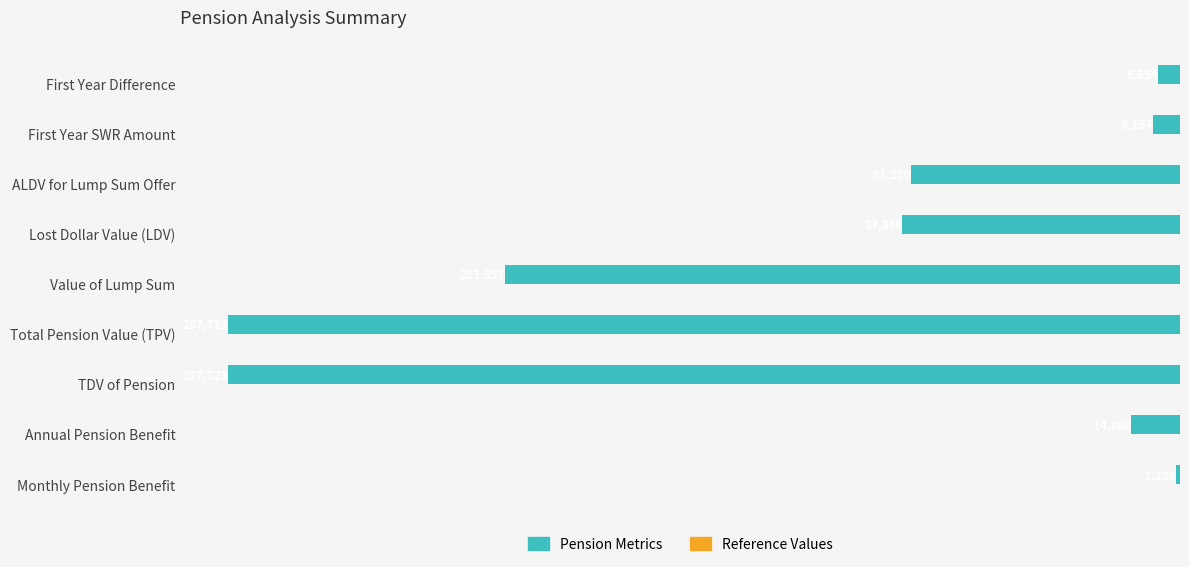

How many bars are there in total?

9